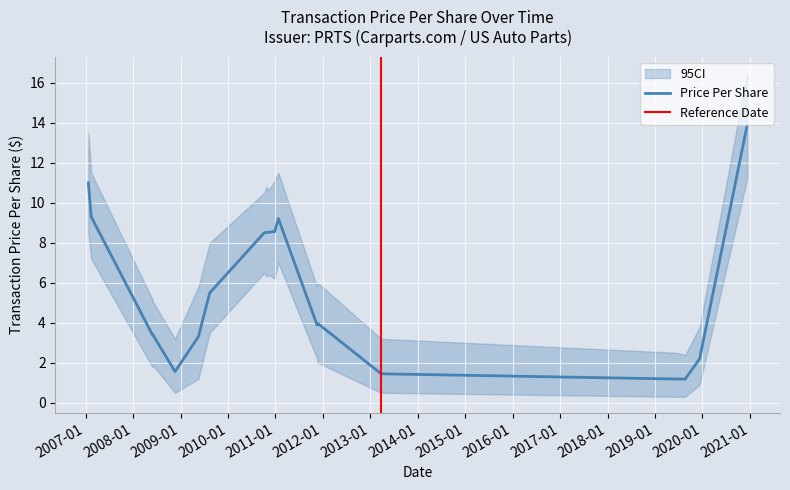

What is the maximum value for Price Per Share?

13.9